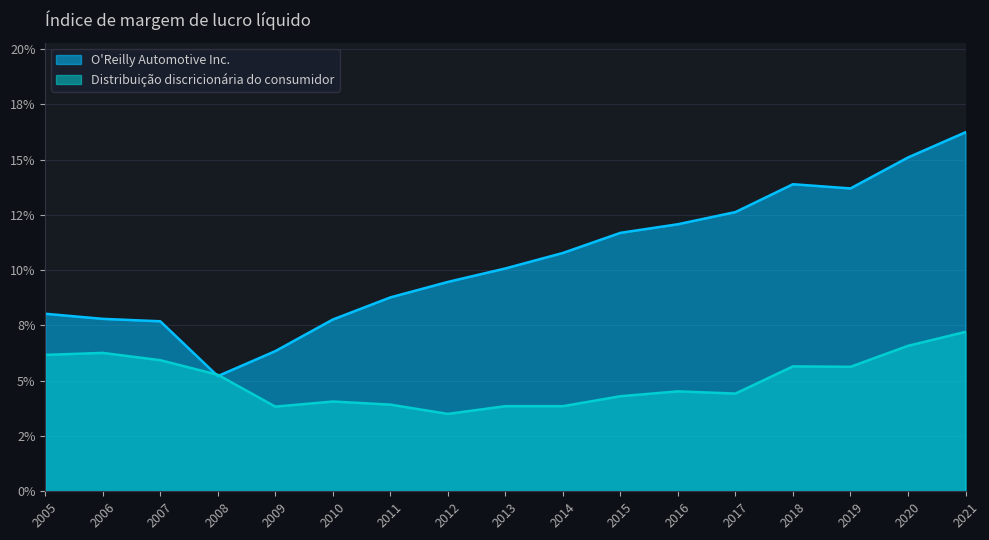

What is the approximate value of Distribuição discricionária do consumidor at 2018?

0.1